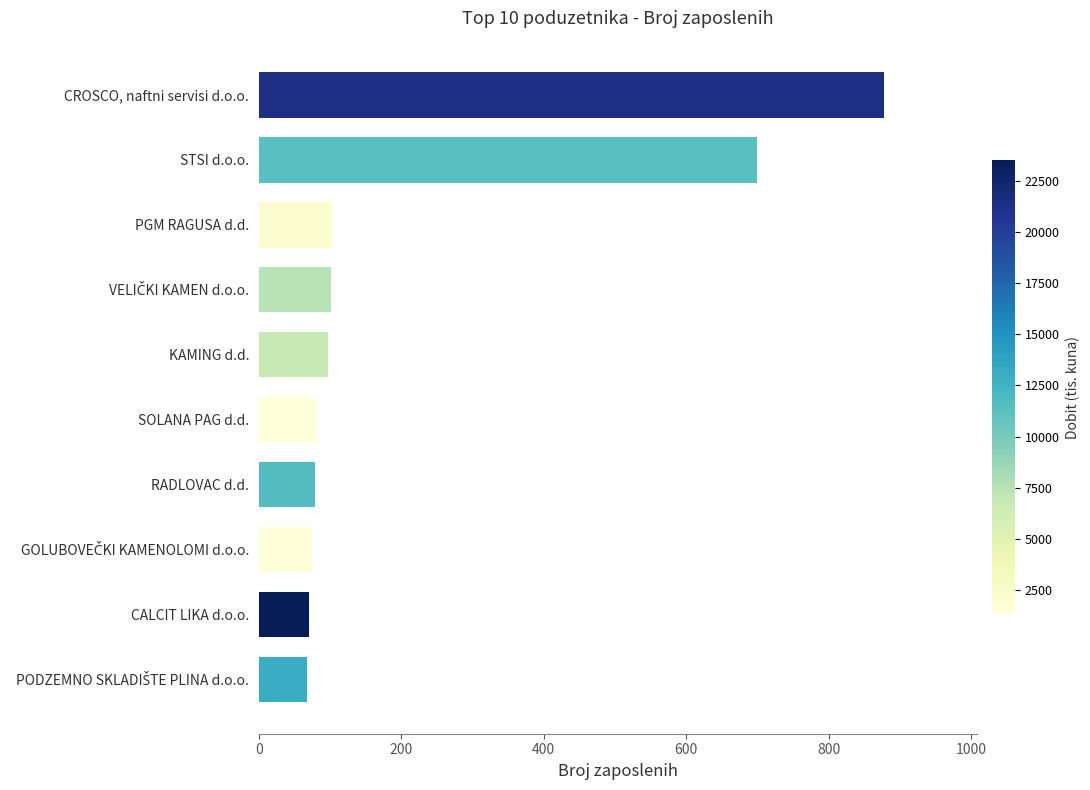

Does the chart contain any negative values?

No